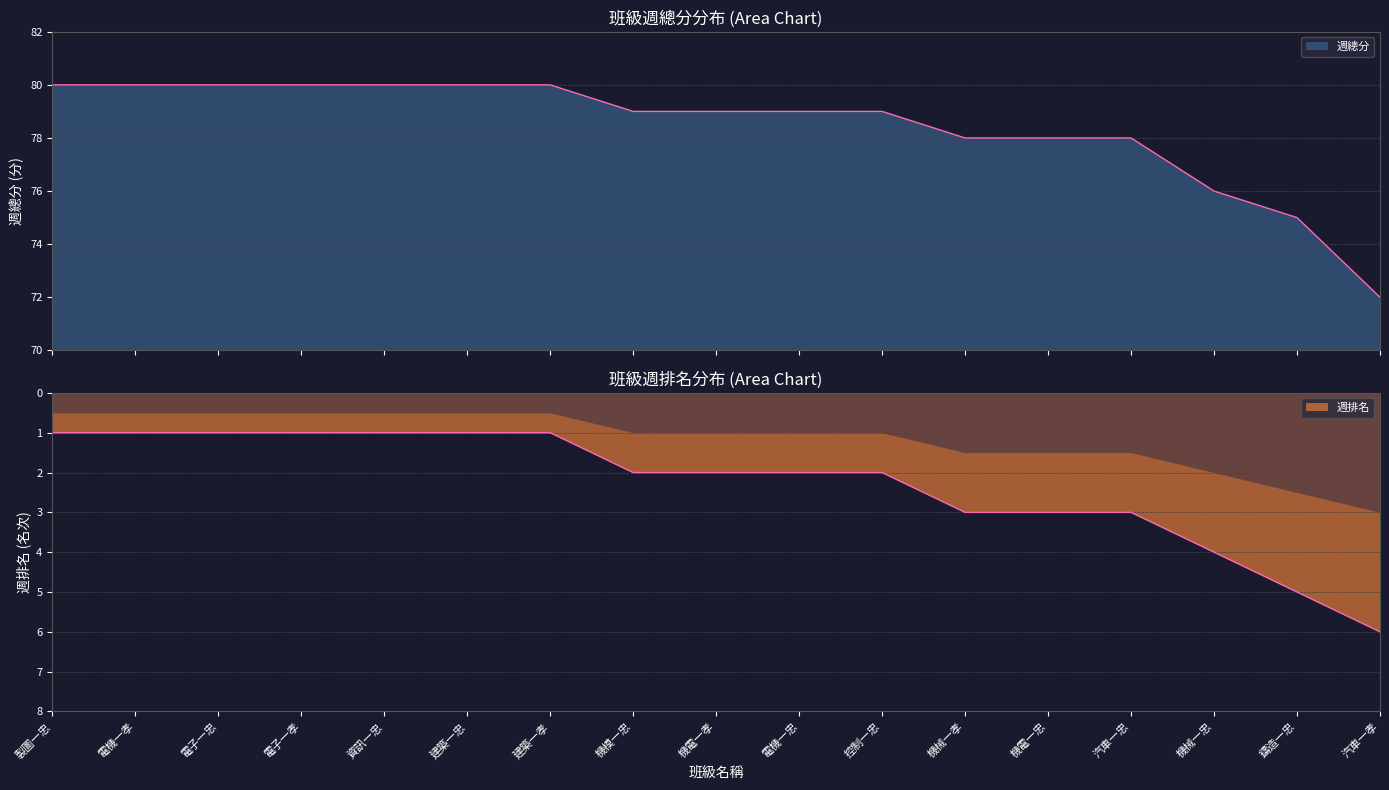

At which label is 週排名 closest to 3?

機械一孝